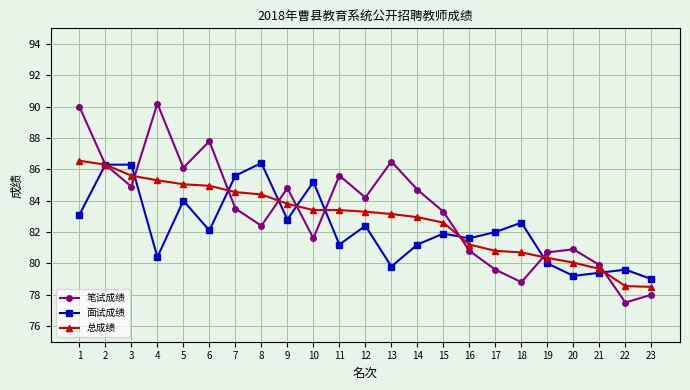

The value of 面试成绩 at 15 is 54.7. True or false?

False